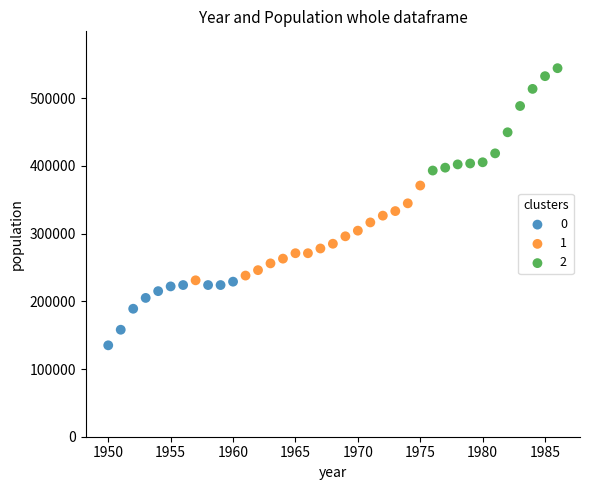

Which series reaches the minimum Y coordinate?

0